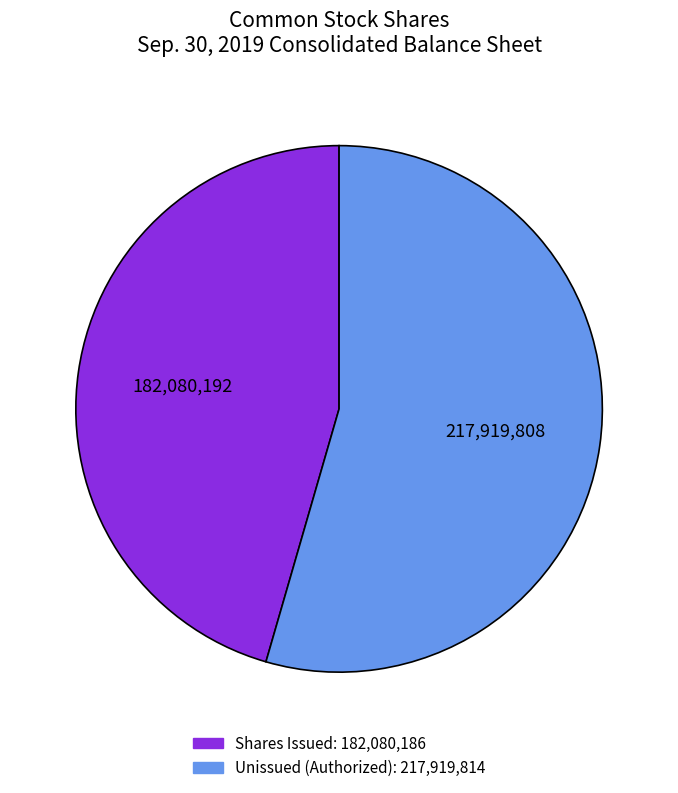

Does any single category account for the majority?

Yes